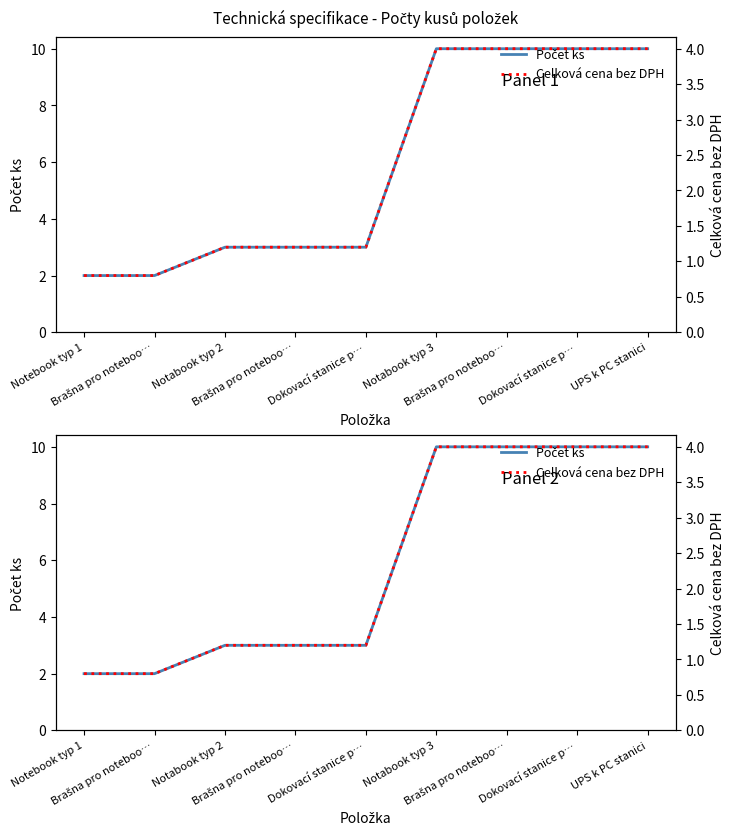

Which category has the highest value in the Počet ks series?

Notabook typ 3